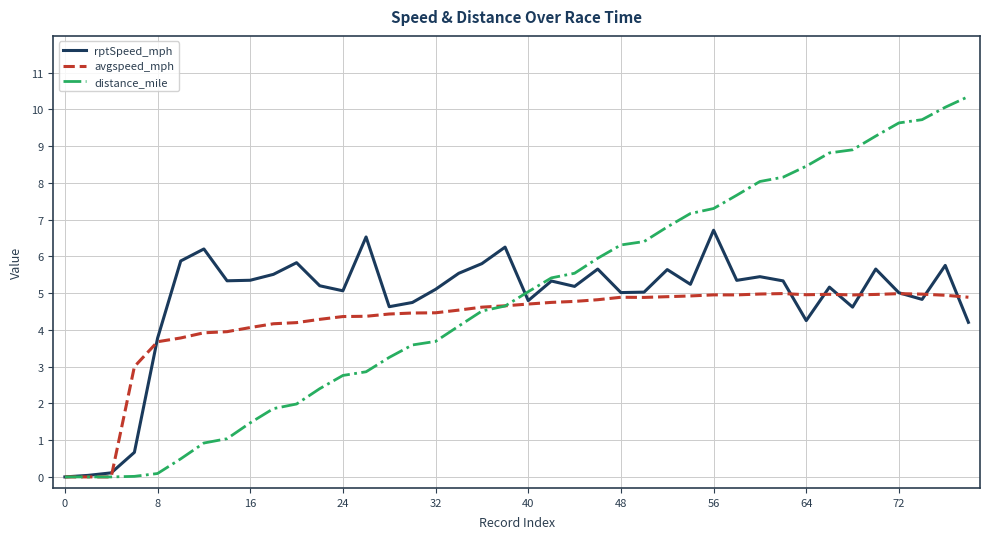

Which series has the widest spread of values?

distance_mile